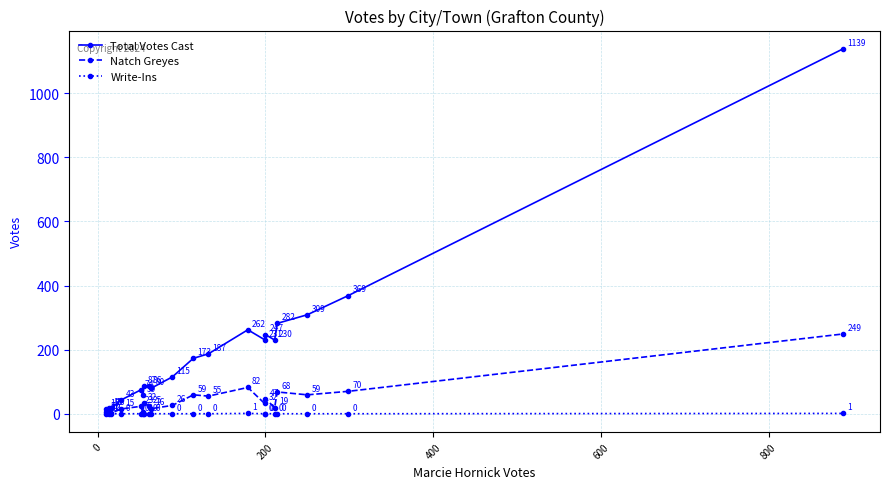

Which series has the largest range (max minus min)?

Total Votes Cast